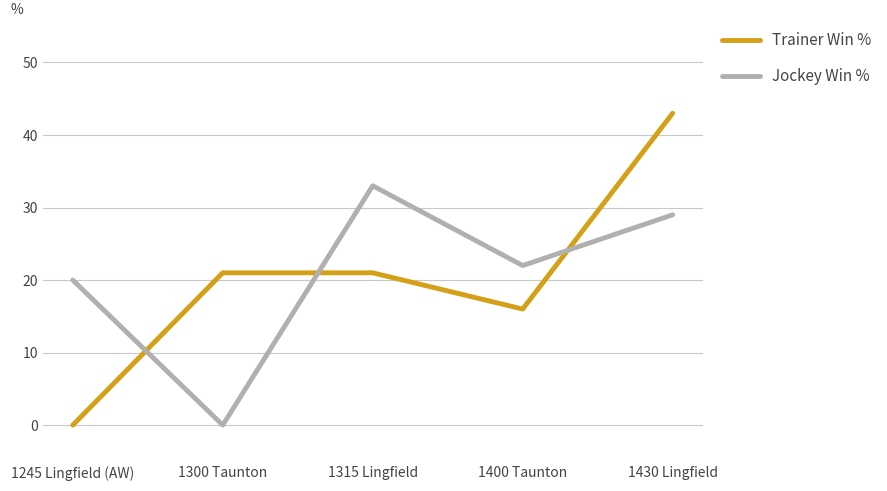

What is the difference between the maximum and minimum values in the Trainer Win % series?

43